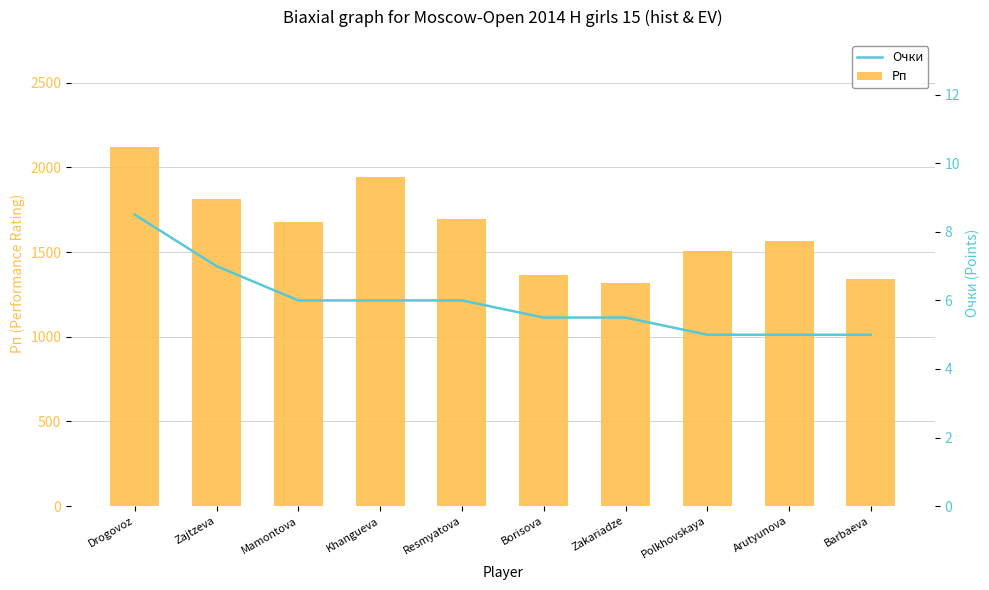

What is the total value across all series at Polkhovskaya?

1509.0